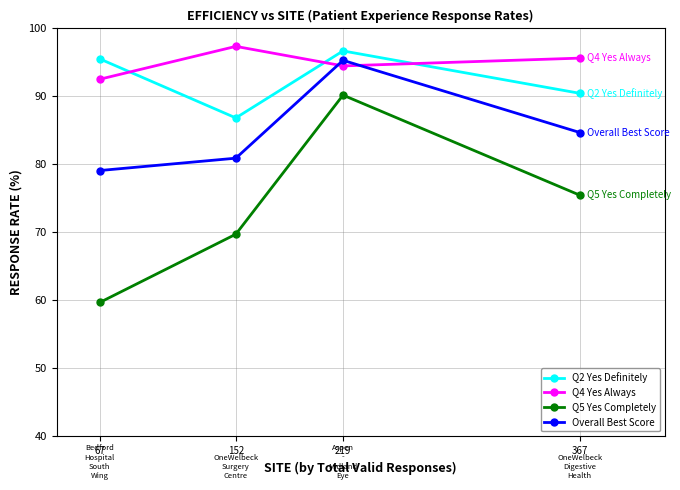

True or false: Q5 Yes Completely has a value of 154.5 at 219.

False